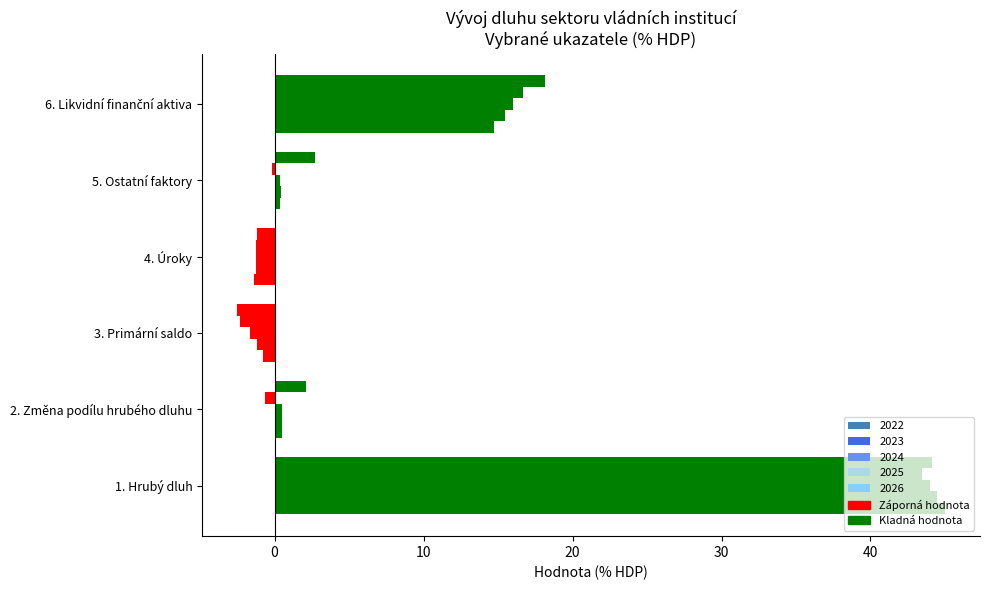

How many data points does each series have?

6